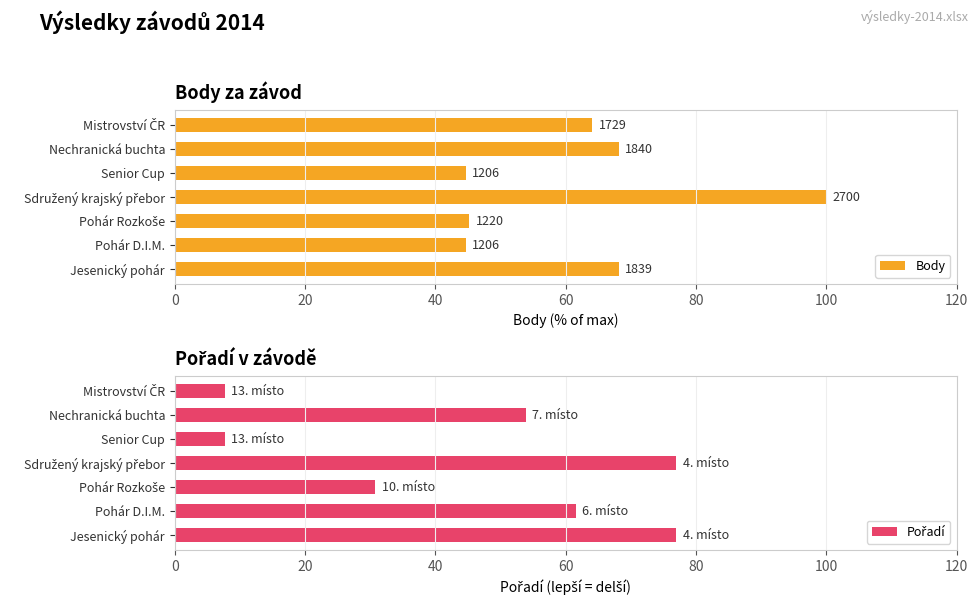

What is the value of the Body bar at the 2nd from the left?

44.7